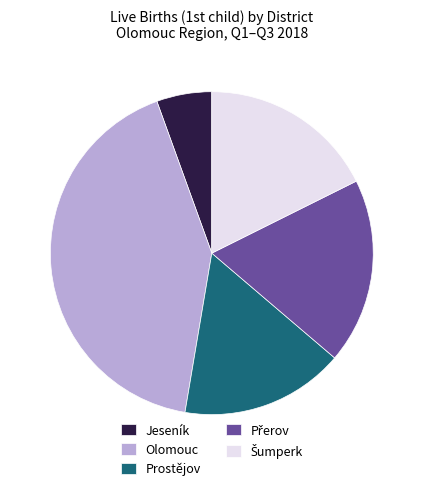

Is there a majority slice in this chart?

No